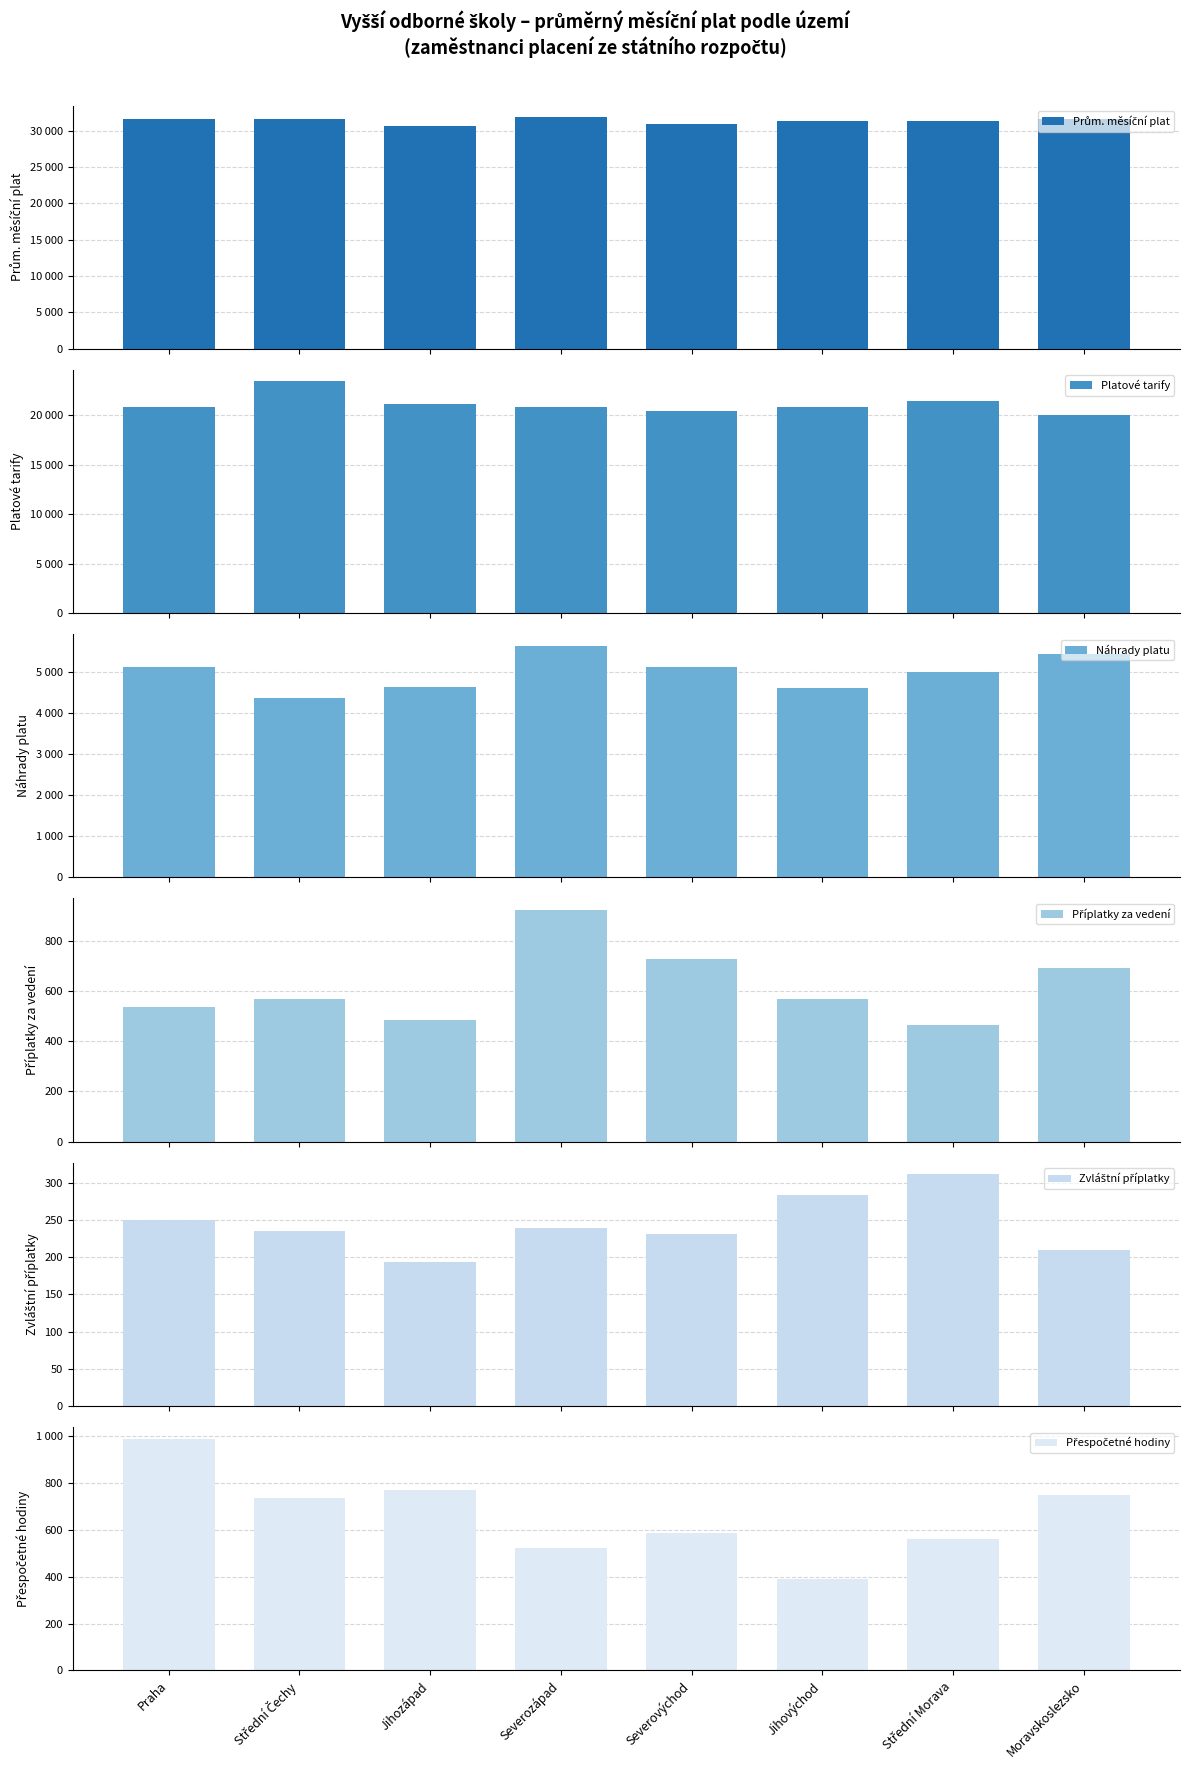

At which label does Přespočetné hodiny reach its minimum?

Jihovýchod